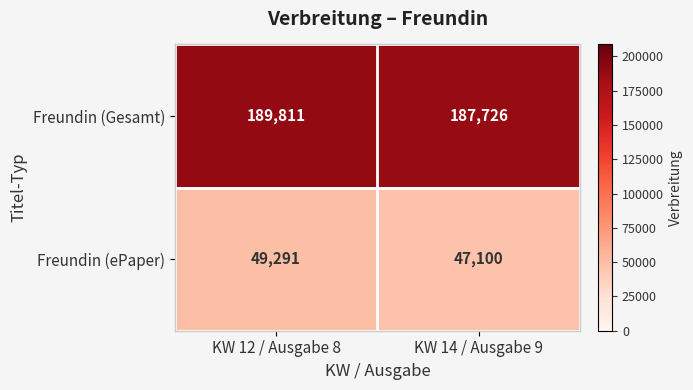

Between KW 12 / Ausgabe 8 and KW 14 / Ausgabe 9, which series saw the biggest shift?

Freundin (ePaper)